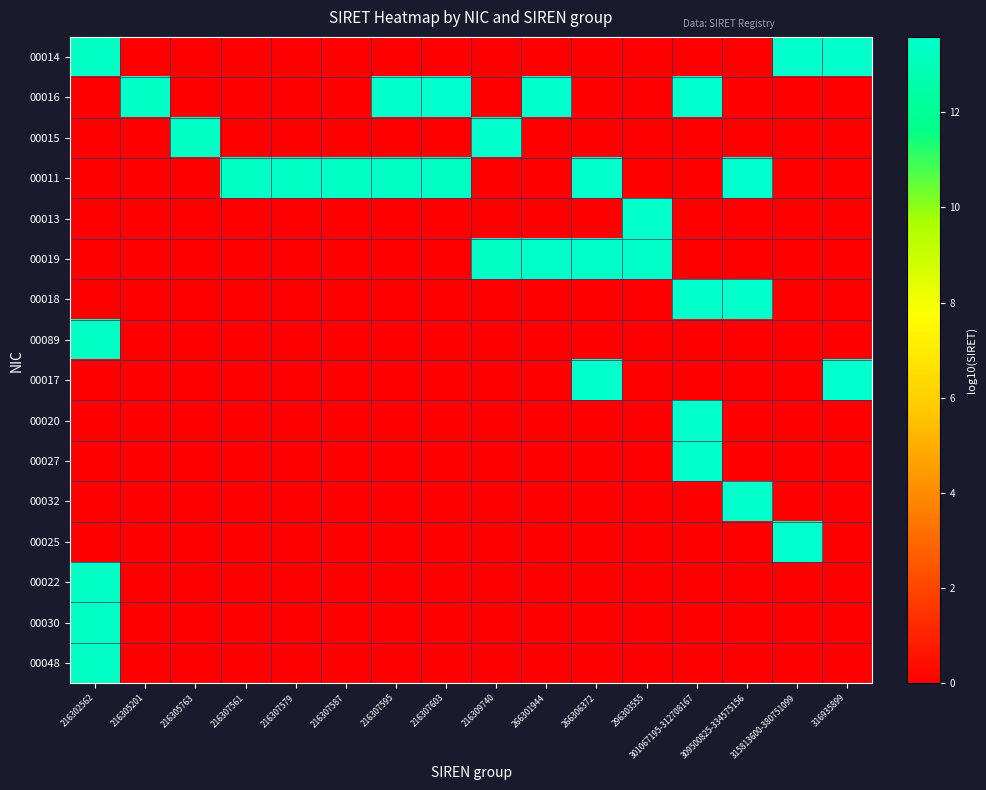

Reading left to right, transcribe all the data shown in this chart.

00014: 216302562=13.3	216305201=0.0	216305763=0.0	216307561=0.0	216307579=0.0	216307587=0.0	216307595=0.0	216307603=0.0	216309740=0.0	266301944=0.0	266306372=0.0	296303555=0.0	301067195-312708167=0.0	309500825-334575156=0.0	315813600-380751099=13.5	316935899=13.5
00016: 216302562=0.0	216305201=13.3	216305763=0.0	216307561=0.0	216307579=0.0	216307587=0.0	216307595=13.5	216307603=13.5	216309740=0.0	266301944=13.5	266306372=0.0	296303555=0.0	301067195-312708167=13.6	309500825-334575156=0.0	315813600-380751099=0.0	316935899=0.0
00015: 216302562=0.0	216305201=0.0	216305763=13.3	216307561=0.0	216307579=0.0	216307587=0.0	216307595=0.0	216307603=0.0	216309740=13.5	266301944=0.0	266306372=0.0	296303555=0.0	301067195-312708167=0.0	309500825-334575156=0.0	315813600-380751099=0.0	316935899=0.0
00011: 216302562=0.0	216305201=0.0	216305763=0.0	216307561=13.3	216307579=13.3	216307587=13.3	216307595=13.3	216307603=13.3	216309740=0.0	266301944=0.0	266306372=13.5	296303555=0.0	301067195-312708167=0.0	309500825-334575156=13.5	315813600-380751099=0.0	316935899=0.0
00013: 216302562=0.0	216305201=0.0	216305763=0.0	216307561=0.0	216307579=0.0	216307587=0.0	216307595=0.0	216307603=0.0	216309740=0.0	266301944=0.0	266306372=0.0	296303555=13.5	301067195-312708167=0.0	309500825-334575156=0.0	315813600-380751099=0.0	316935899=0.0
00019: 216302562=0.0	216305201=0.0	216305763=0.0	216307561=0.0	216307579=0.0	216307587=0.0	216307595=0.0	216307603=0.0	216309740=13.3	266301944=13.4	266306372=13.4	296303555=13.5	301067195-312708167=0.0	309500825-334575156=0.0	315813600-380751099=0.0	316935899=0.0
00018: 216302562=0.0	216305201=0.0	216305763=0.0	216307561=0.0	216307579=0.0	216307587=0.0	216307595=0.0	216307603=0.0	216309740=0.0	266301944=0.0	266306372=0.0	296303555=0.0	301067195-312708167=13.5	309500825-334575156=13.5	315813600-380751099=0.0	316935899=0.0
00089: 216302562=13.3	216305201=0.0	216305763=0.0	216307561=0.0	216307579=0.0	216307587=0.0	216307595=0.0	216307603=0.0	216309740=0.0	266301944=0.0	266306372=0.0	296303555=0.0	301067195-312708167=0.0	309500825-334575156=0.0	315813600-380751099=0.0	316935899=0.0
00017: 216302562=0.0	216305201=0.0	216305763=0.0	216307561=0.0	216307579=0.0	216307587=0.0	216307595=0.0	216307603=0.0	216309740=0.0	266301944=0.0	266306372=13.5	296303555=0.0	301067195-312708167=0.0	309500825-334575156=0.0	315813600-380751099=0.0	316935899=13.6
00020: 216302562=0.0	216305201=0.0	216305763=0.0	216307561=0.0	216307579=0.0	216307587=0.0	216307595=0.0	216307603=0.0	216309740=0.0	266301944=0.0	266306372=0.0	296303555=0.0	301067195-312708167=13.5	309500825-334575156=0.0	315813600-380751099=0.0	316935899=0.0
00027: 216302562=0.0	216305201=0.0	216305763=0.0	216307561=0.0	216307579=0.0	216307587=0.0	216307595=0.0	216307603=0.0	216309740=0.0	266301944=0.0	266306372=0.0	296303555=0.0	301067195-312708167=13.5	309500825-334575156=0.0	315813600-380751099=0.0	316935899=0.0
00032: 216302562=0.0	216305201=0.0	216305763=0.0	216307561=0.0	216307579=0.0	216307587=0.0	216307595=0.0	216307603=0.0	216309740=0.0	266301944=0.0	266306372=0.0	296303555=0.0	301067195-312708167=0.0	309500825-334575156=13.5	315813600-380751099=0.0	316935899=0.0
00025: 216302562=0.0	216305201=0.0	216305763=0.0	216307561=0.0	216307579=0.0	216307587=0.0	216307595=0.0	216307603=0.0	216309740=0.0	266301944=0.0	266306372=0.0	296303555=0.0	301067195-312708167=0.0	309500825-334575156=0.0	315813600-380751099=13.6	316935899=0.0
00022: 216302562=13.3	216305201=0.0	216305763=0.0	216307561=0.0	216307579=0.0	216307587=0.0	216307595=0.0	216307603=0.0	216309740=0.0	266301944=0.0	266306372=0.0	296303555=0.0	301067195-312708167=0.0	309500825-334575156=0.0	315813600-380751099=0.0	316935899=0.0
00030: 216302562=13.3	216305201=0.0	216305763=0.0	216307561=0.0	216307579=0.0	216307587=0.0	216307595=0.0	216307603=0.0	216309740=0.0	266301944=0.0	266306372=0.0	296303555=0.0	301067195-312708167=0.0	309500825-334575156=0.0	315813600-380751099=0.0	316935899=0.0
00048: 216302562=13.3	216305201=0.0	216305763=0.0	216307561=0.0	216307579=0.0	216307587=0.0	216307595=0.0	216307603=0.0	216309740=0.0	266301944=0.0	266306372=0.0	296303555=0.0	301067195-312708167=0.0	309500825-334575156=0.0	315813600-380751099=0.0	316935899=0.0